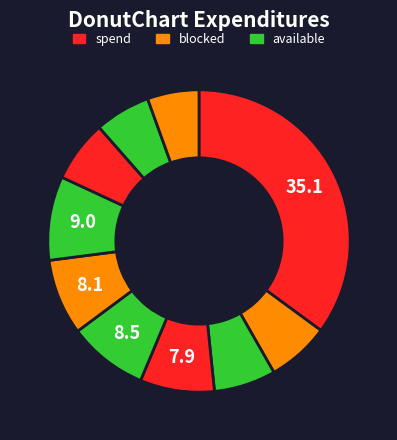

Count the number of slices in the pie.

10